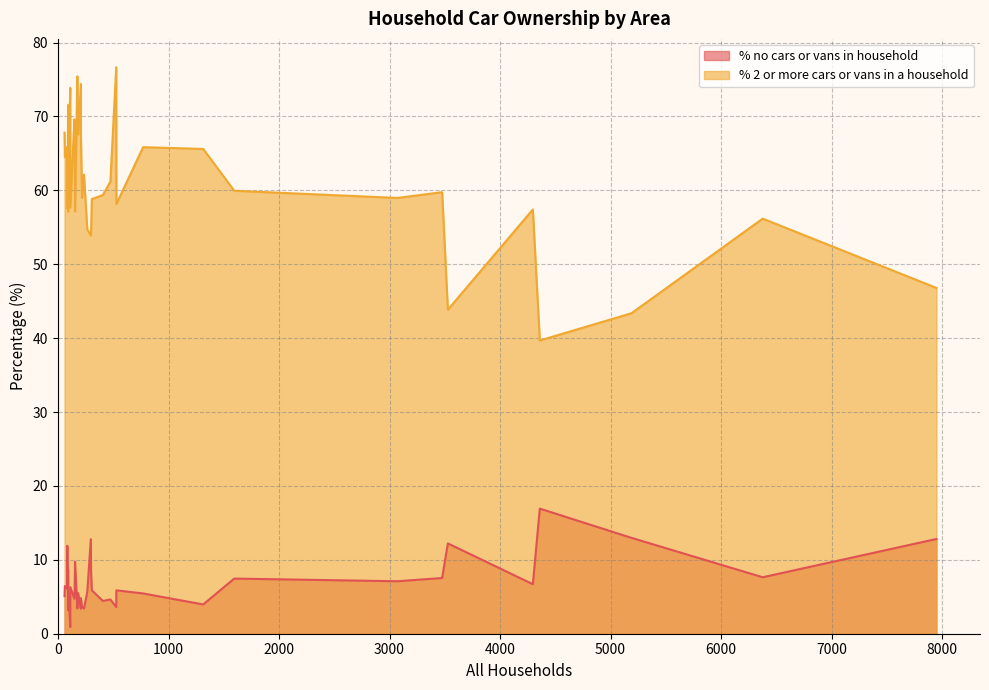

What is the difference between the maximum and minimum values in the % 2 or more cars or vans in a household series?

37.0